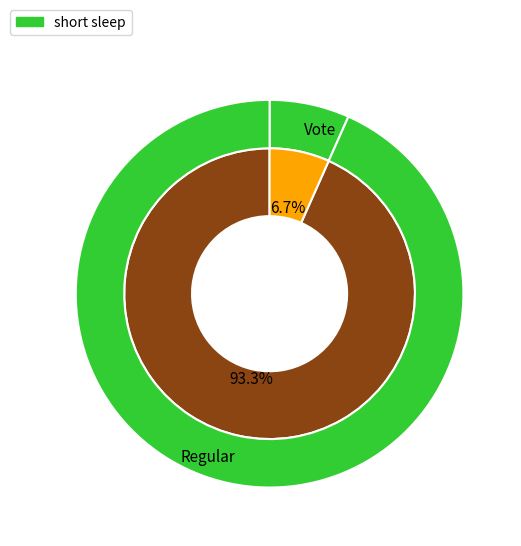

The Regular (io_index=42) slice represents 81% of the pie. True or false?

False